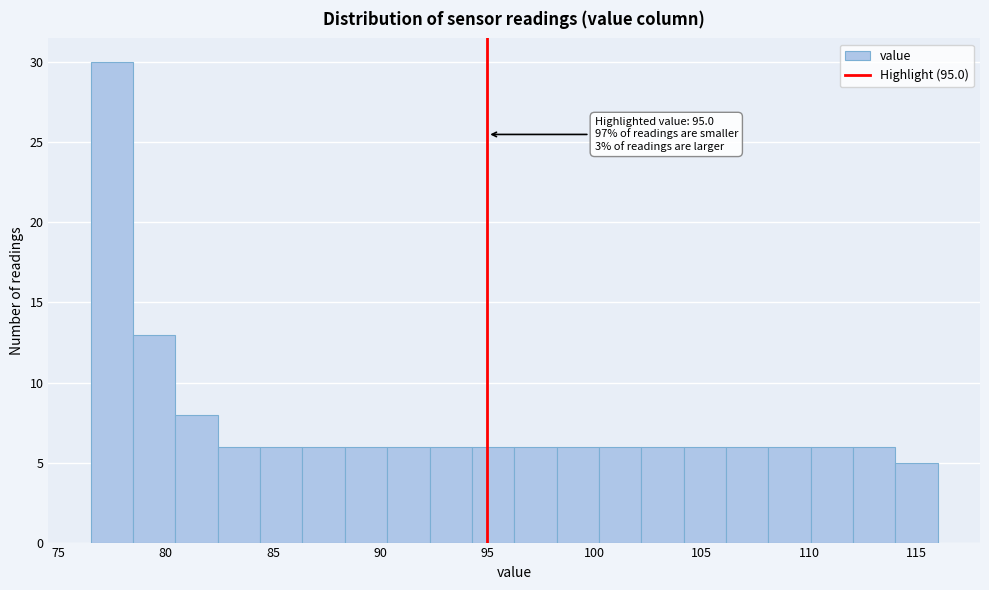

Read against the x-axis, roughly where is the centre of the tallest bar?

77.5